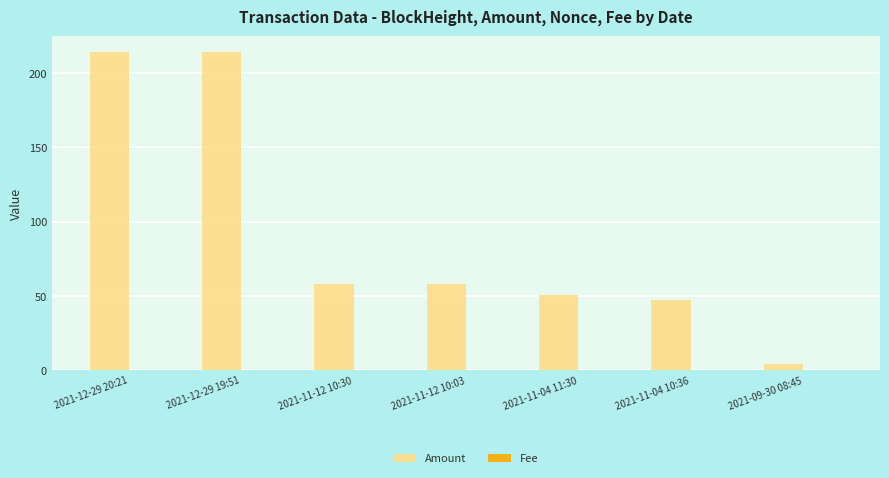

Is it true that Amount equals 329.9 at 2021-12-29 19:51?

False